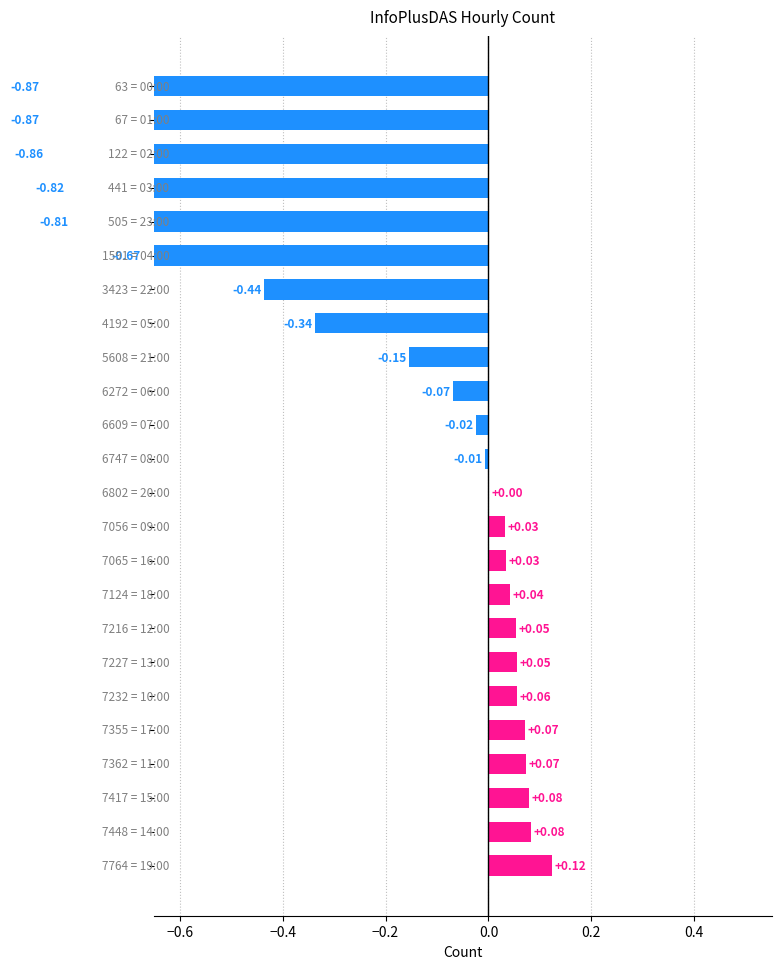

Which has a higher value, 17 or 15?

15